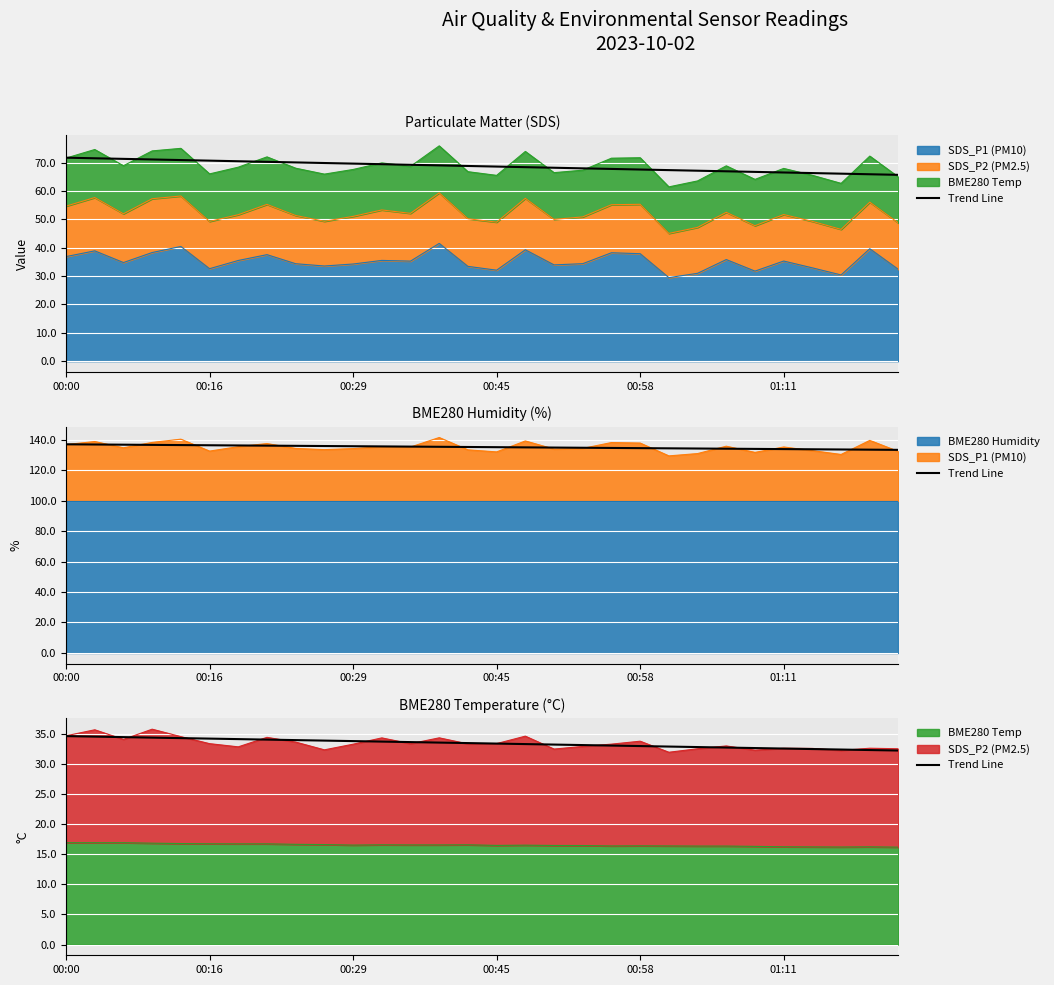

Approximately how many times larger is the value at 10 compared to 29?

1.0